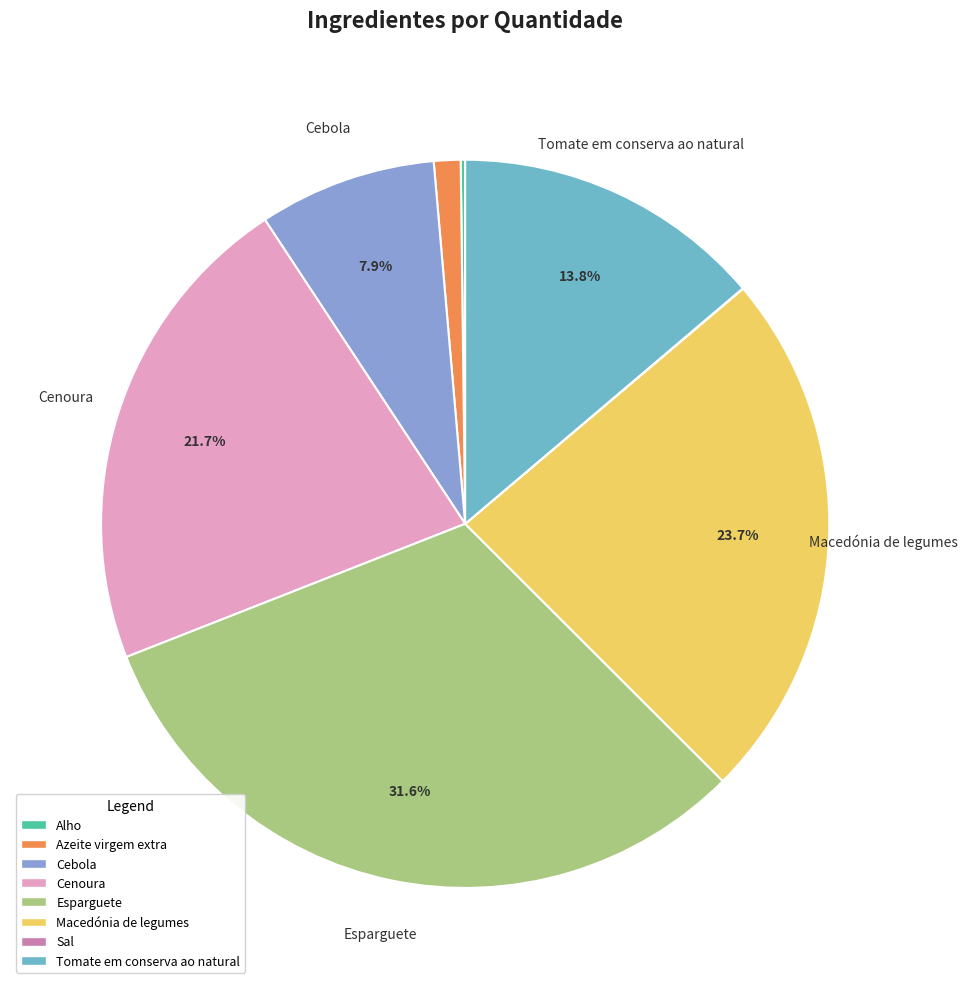

Which slice is the largest?

Esparguete